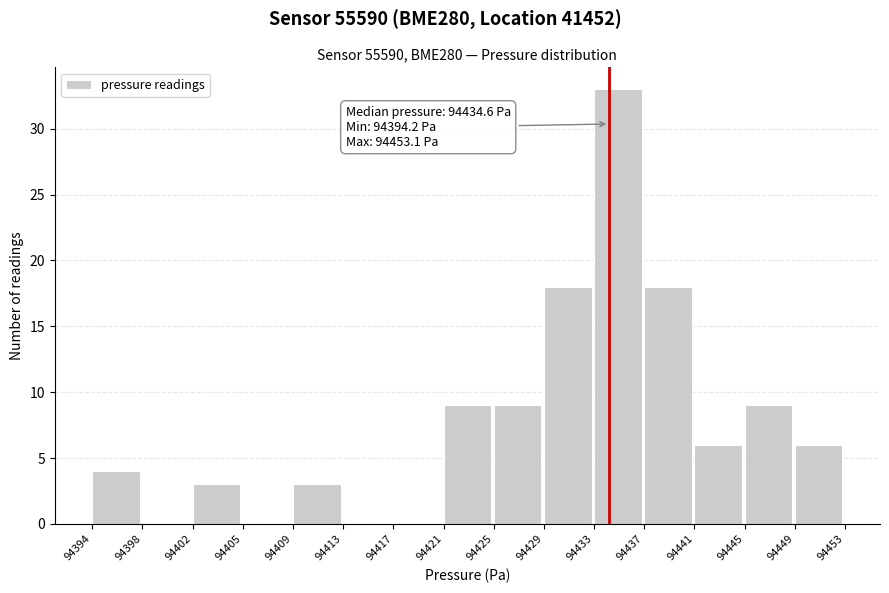

Reading left to right, list all the values displayed in this chart.

94394=4	94398=0	94402=3	94405=0	94409=3	94413=0	94417=0	94421=9	94425=9	94429=18	94433=33	94437=18	94441=6	94445=9	94449=6